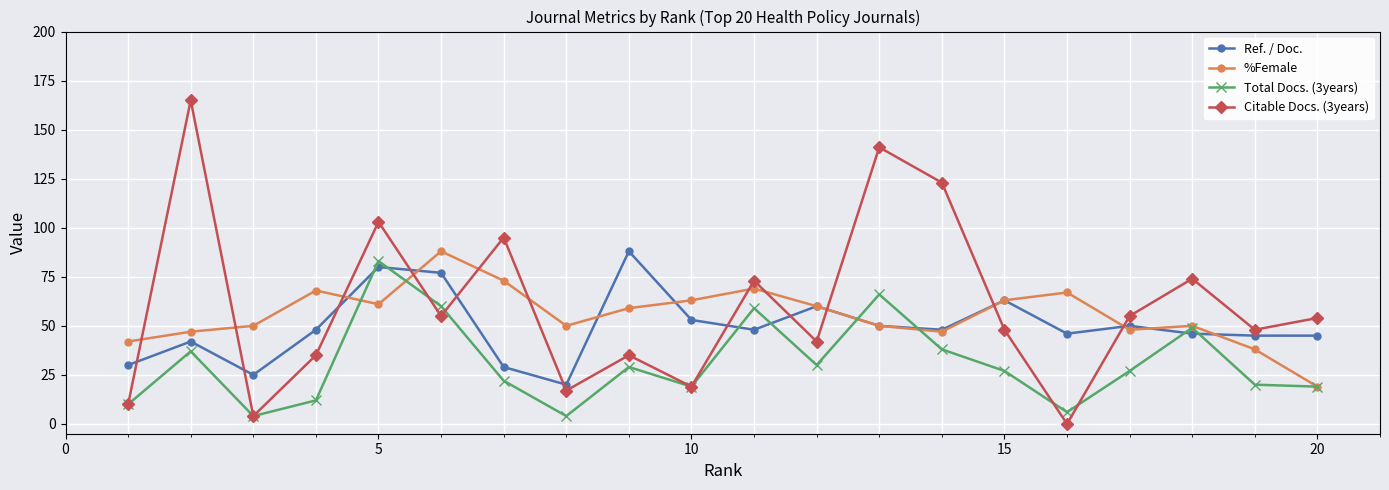

What is the minimum value for %Female?

19